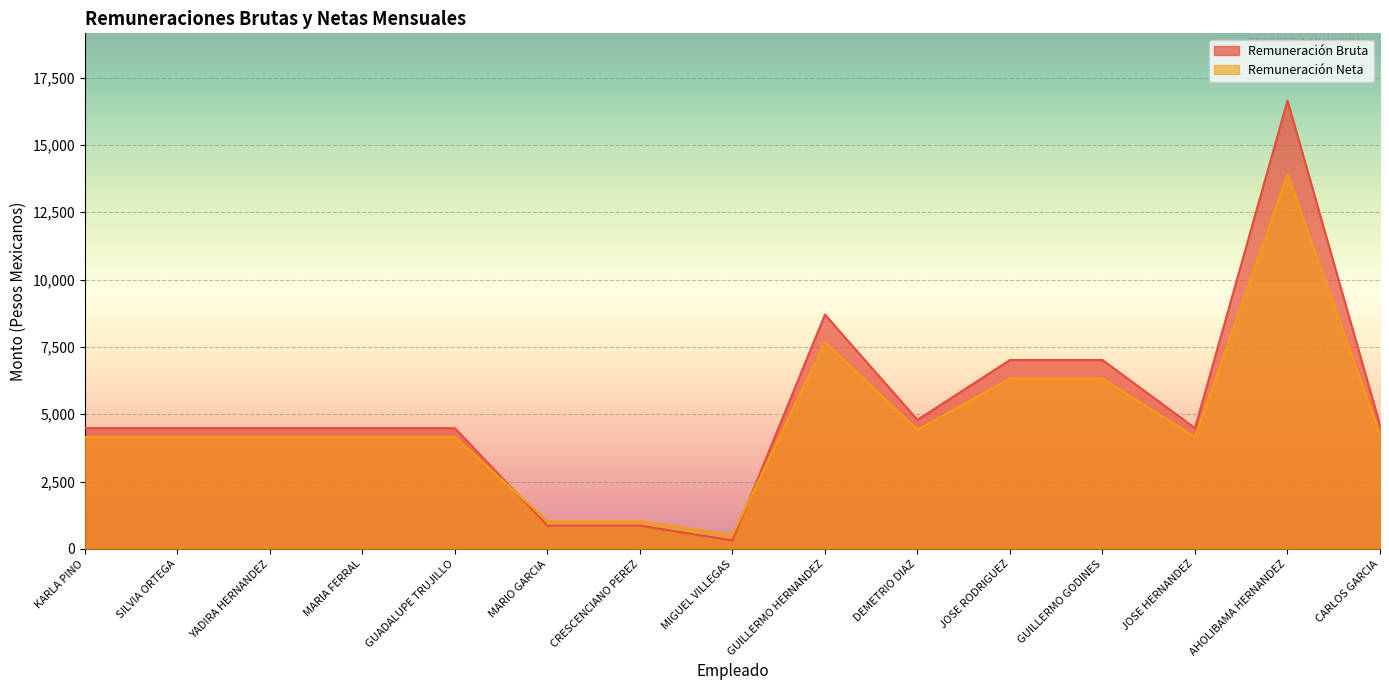

At which category does the chart reach its minimum across all series?

MIGUEL VILLEGAS